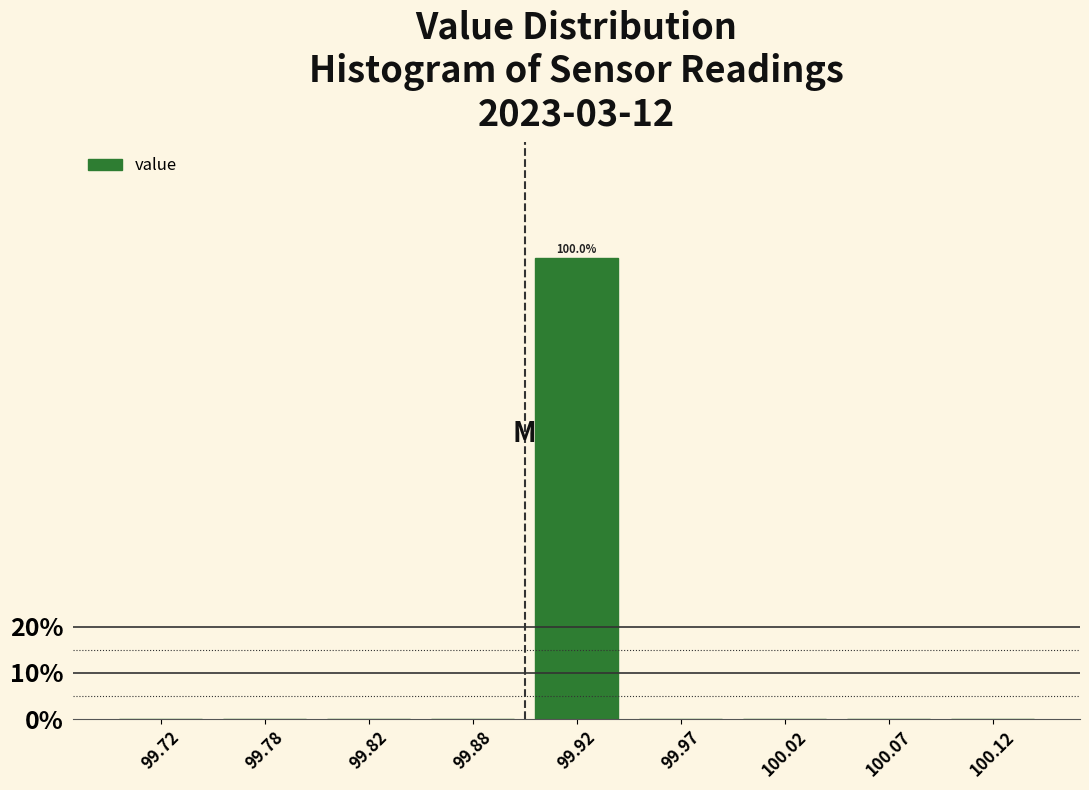

Reading left to right, transcribe all the data shown in this chart.

99.72=0	99.78=0	99.82=0	99.88=0	99.92=100	99.97=0	100.02=0	100.07=0	100.12=0